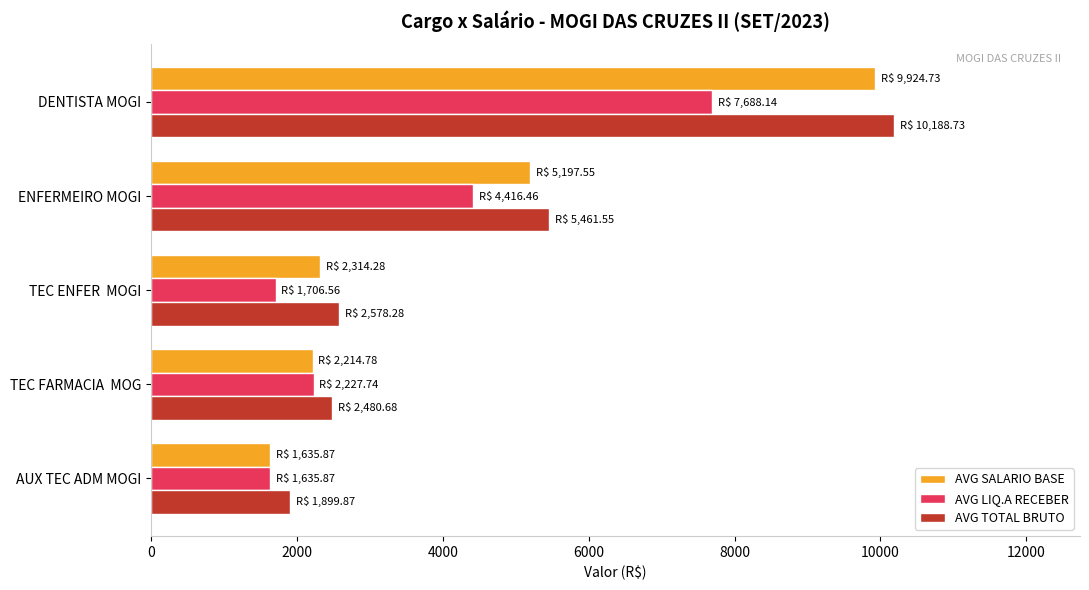

What are all the series names shown in the legend?

AVG SALARIO BASE, AVG LIQ.A RECEBER, AVG TOTAL BRUTO